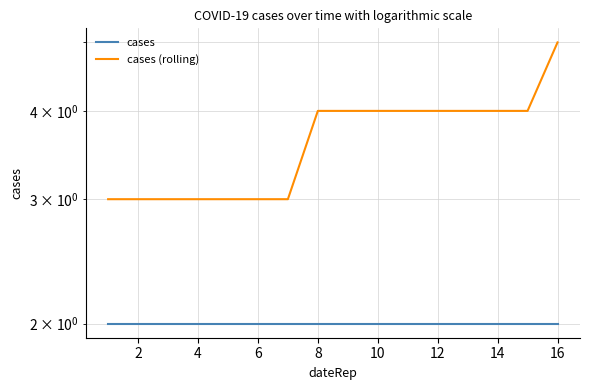

Which series has the widest spread of values?

cases (rolling)